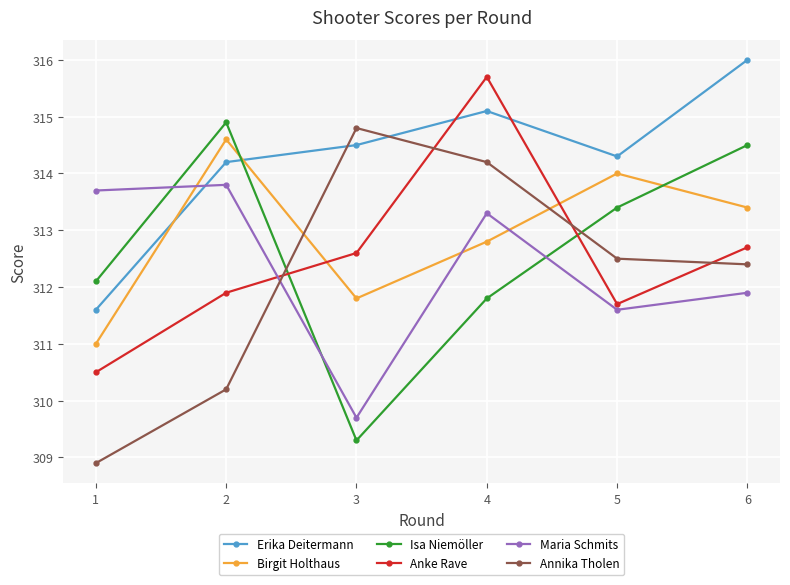

Where is the first local maximum for Annika Tholen?

3